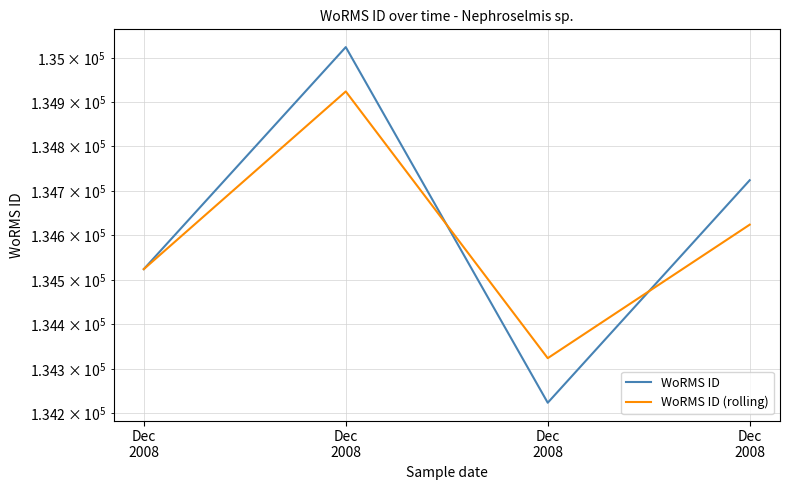

List the series in order of their peak value, lowest first.

WoRMS ID (rolling), WoRMS ID